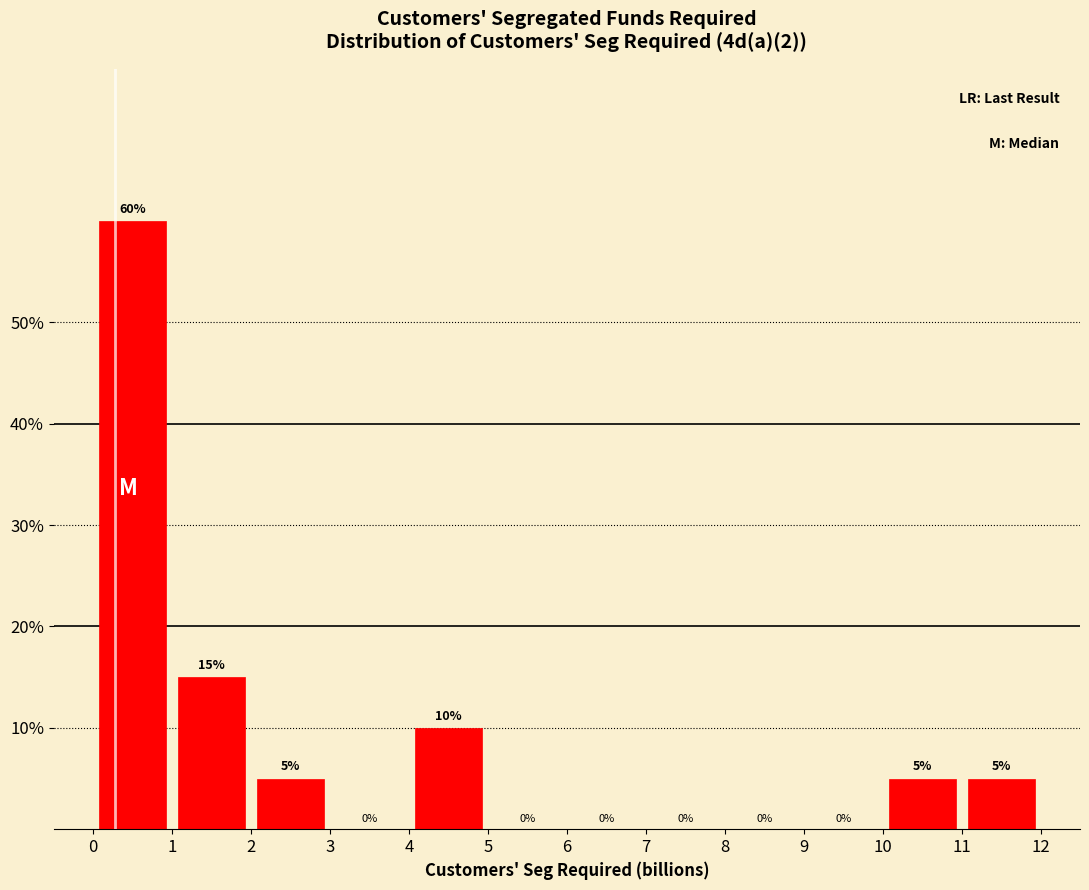

Over which range of the x-axis is the bar tallest?

0 to 1